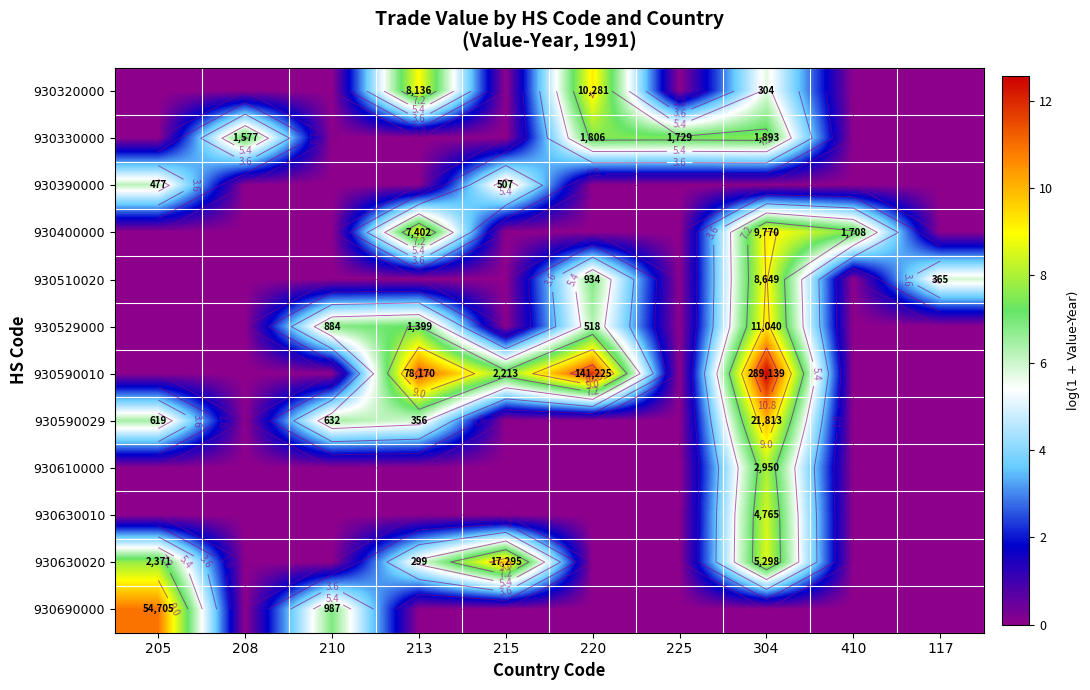

How many data points in 930330000 are above 0?

4